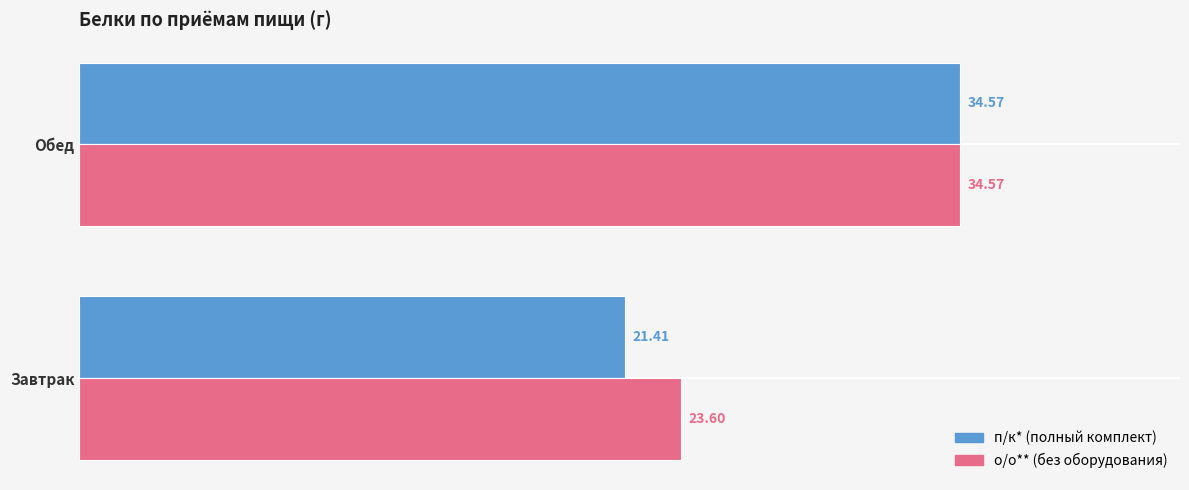

At which category is the sum across all series the highest?

Обед